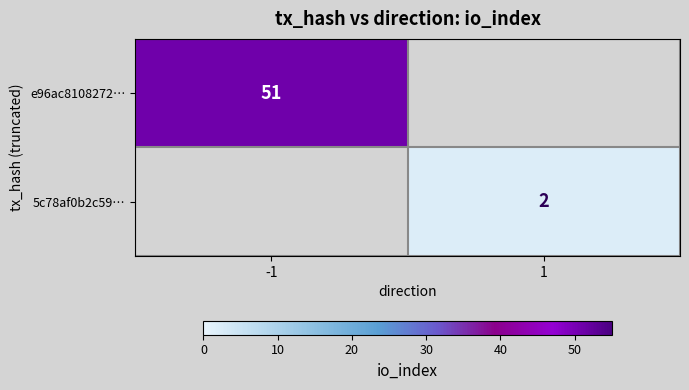

Is it true that 5c78af0b2c59… equals 1 at 1?

False